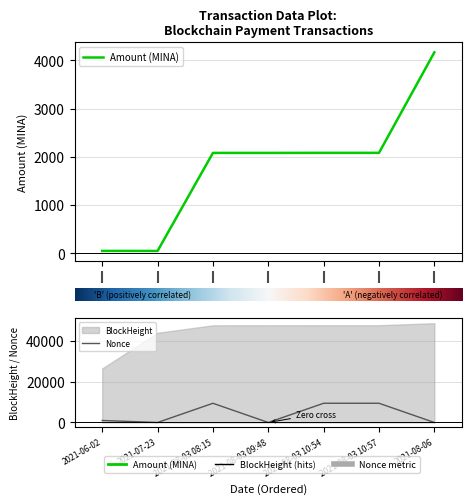

Which category has the highest value in the Amount series?

2021-08-06